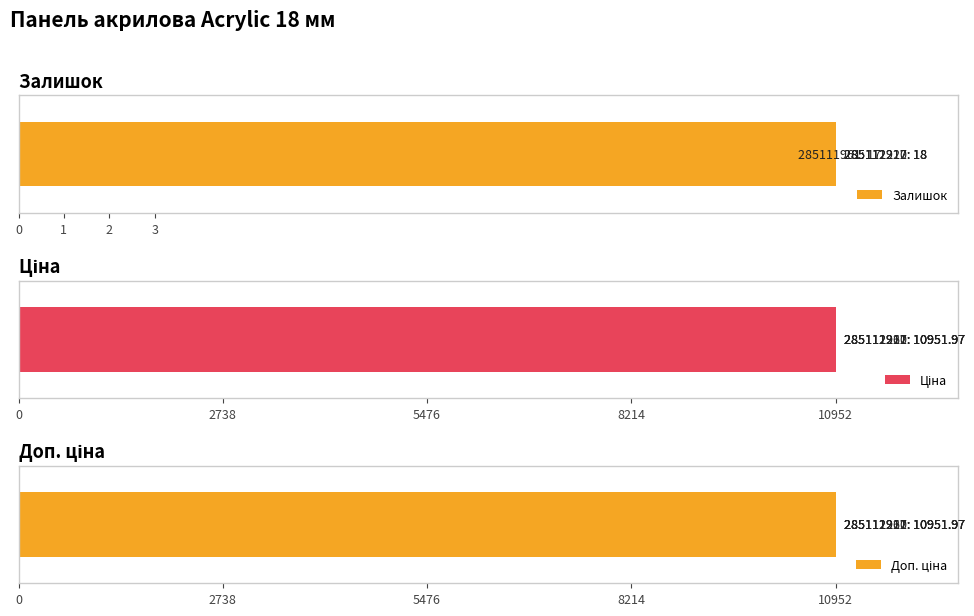

The Доп. ціна series shows 0.1 at 0. True or false?

False